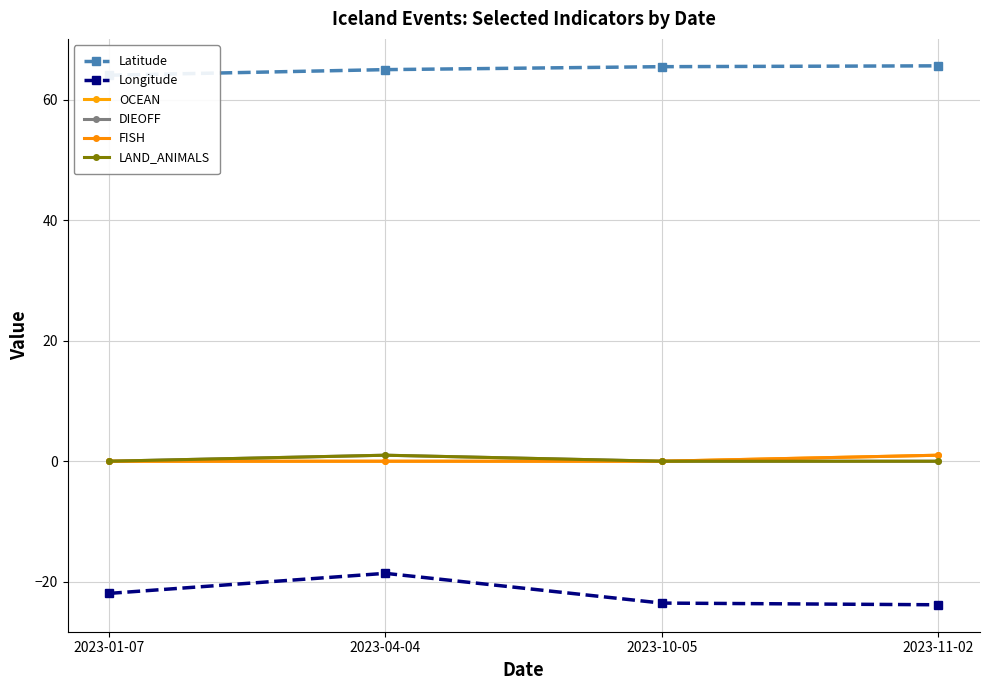

At which category does the chart reach its peak across all series?

2023-11-02